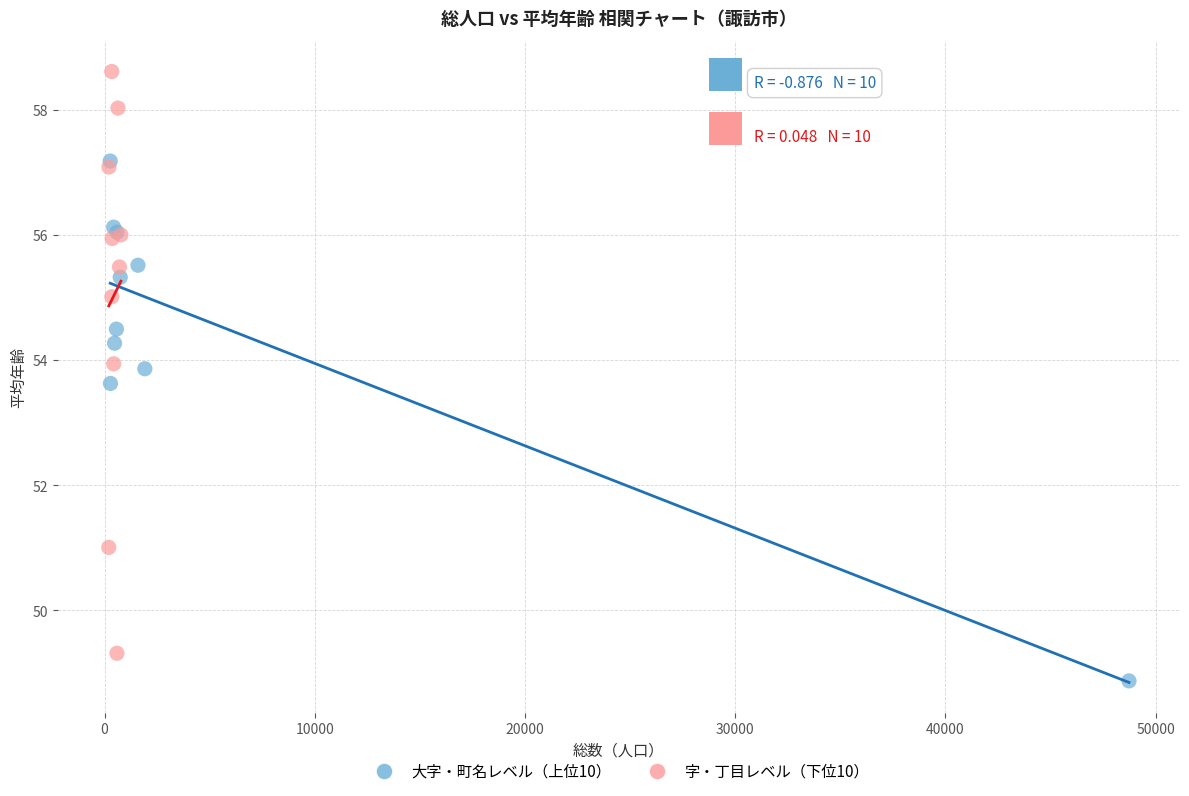

Which series reaches the maximum Y coordinate?

字・丁目レベル（下位10）